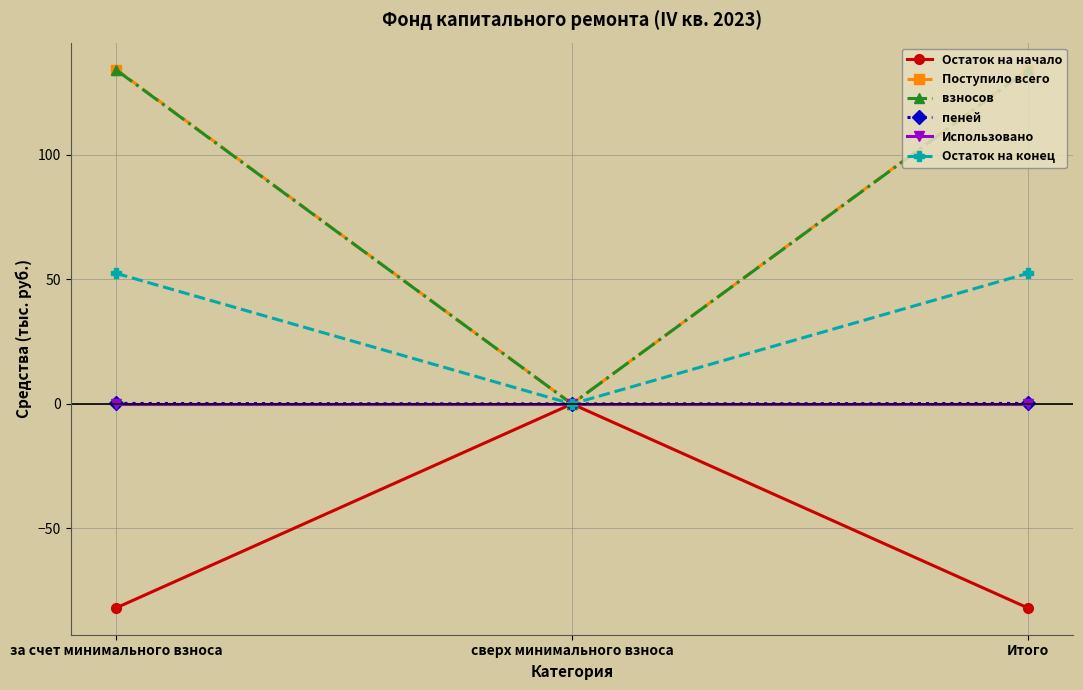

What is the minimum value shown in the chart?

-81.8